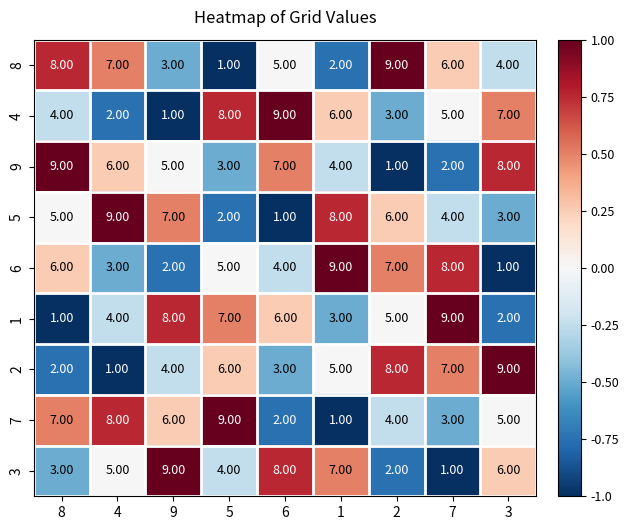

What is the total value across all series at 1?

45